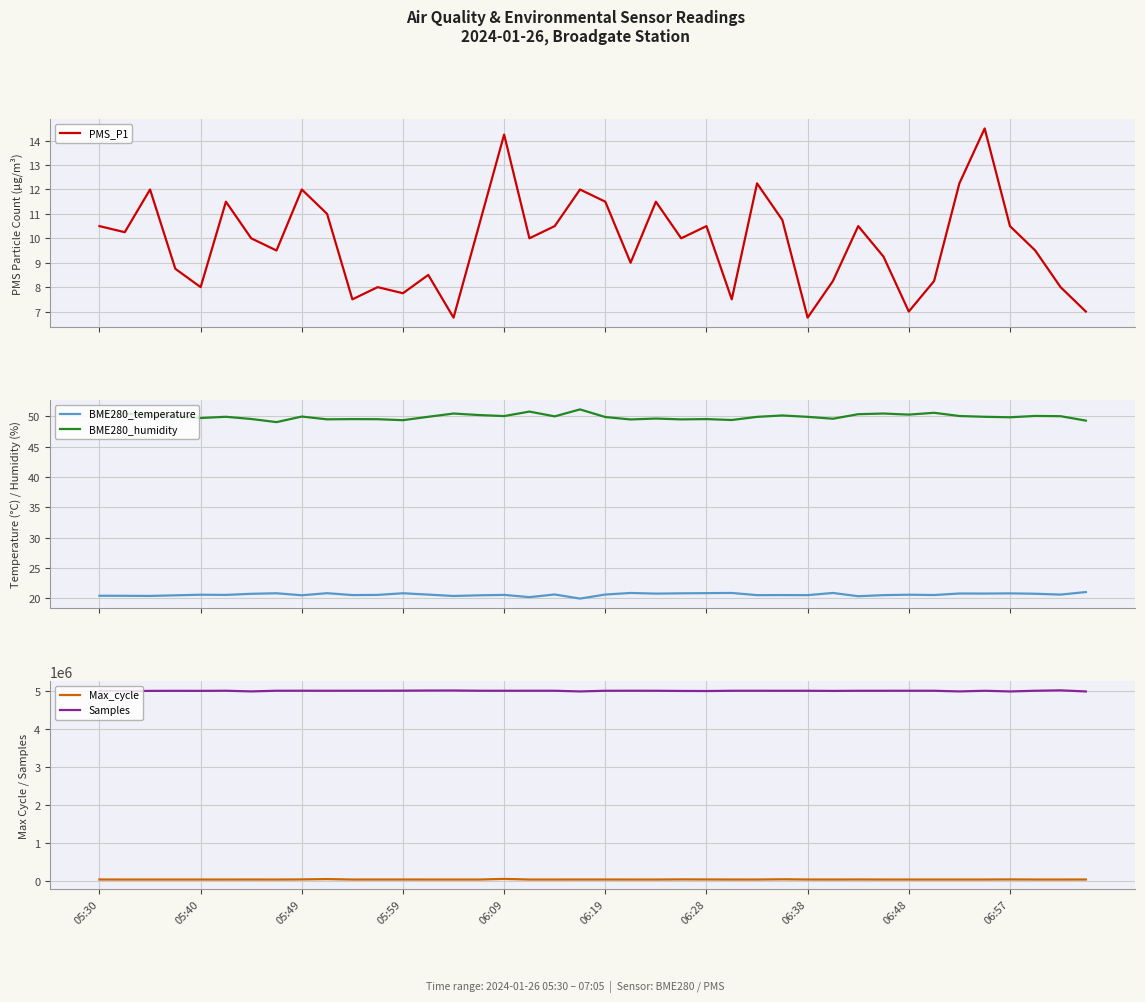

What is the total value across all series at 19?

5044853.1